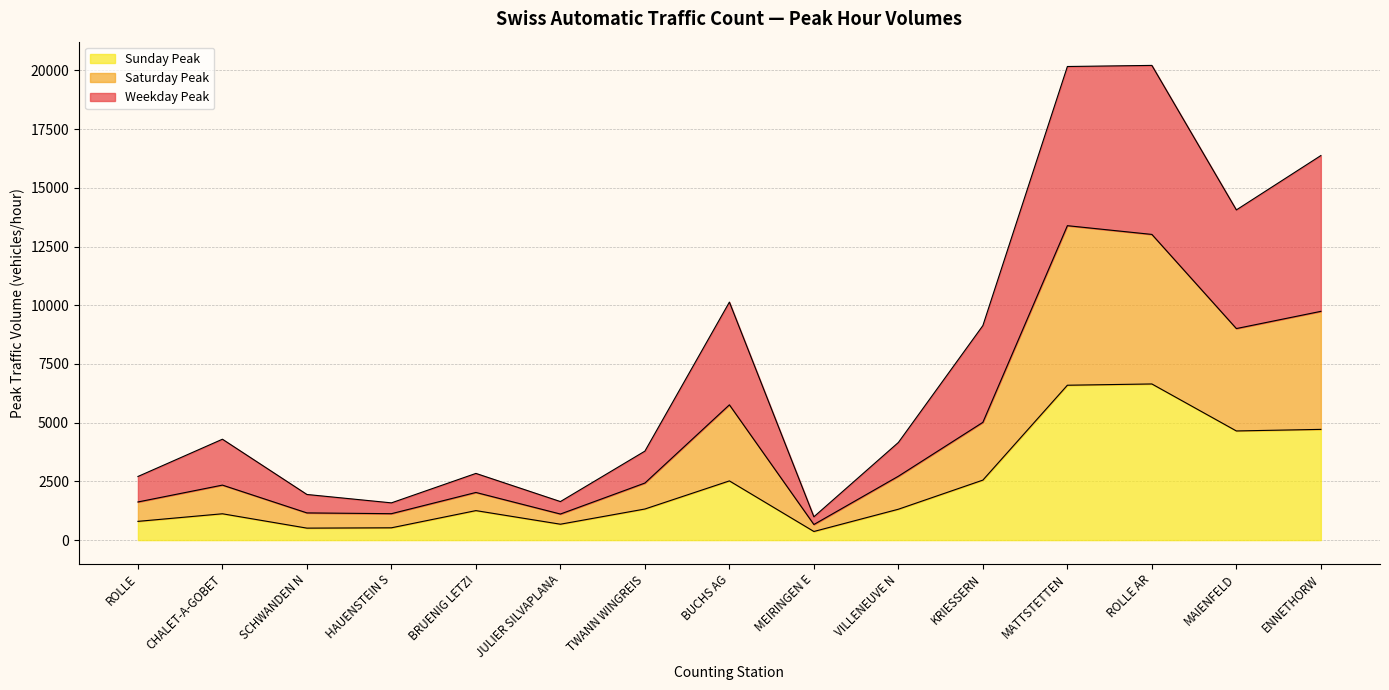

At which category does Sunday Peak reach its first local valley?

SCHWANDEN N